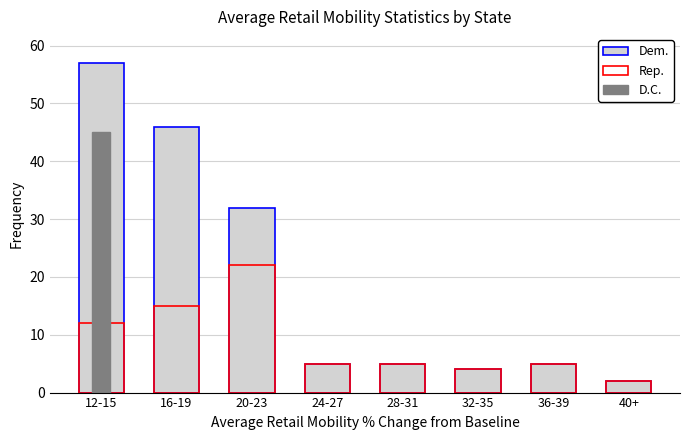

At which label does Dem. first exceed 5?

12-15